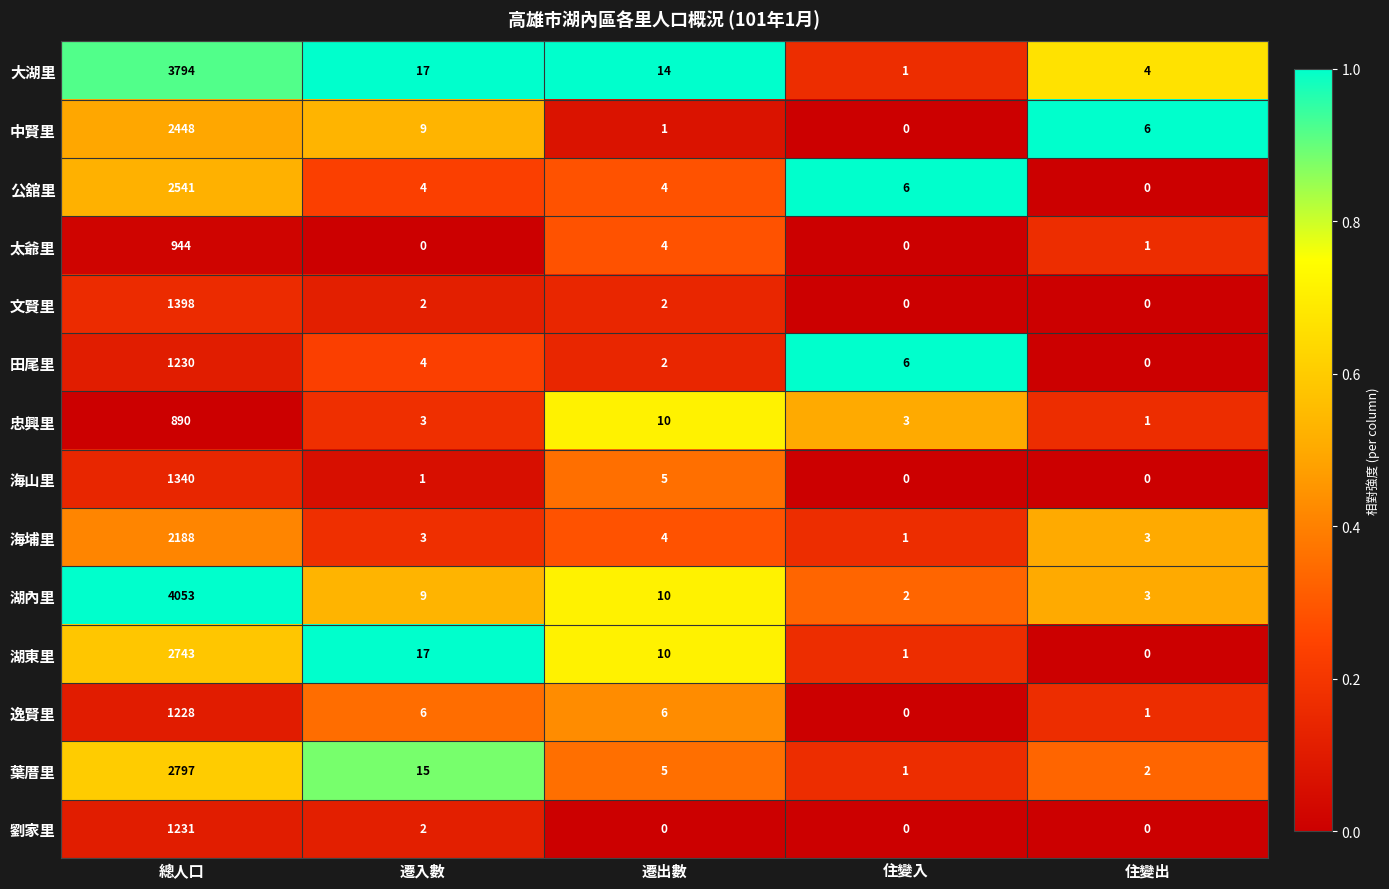

Between 總人口 and 遷入數, which series saw the biggest shift?

湖內里